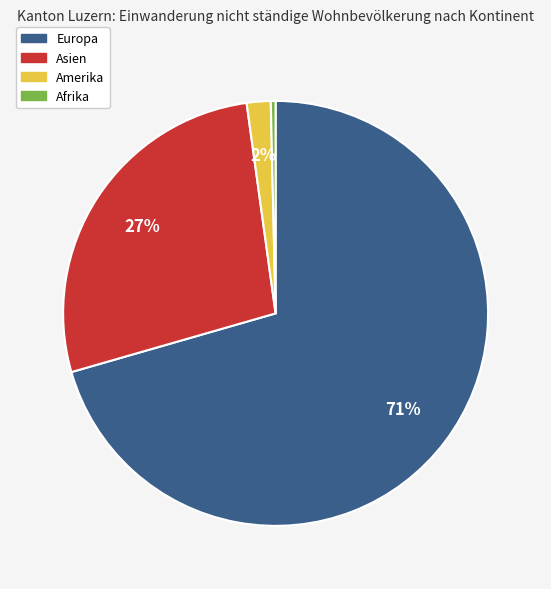

True or false: Afrika accounts for 0% of the total.

True